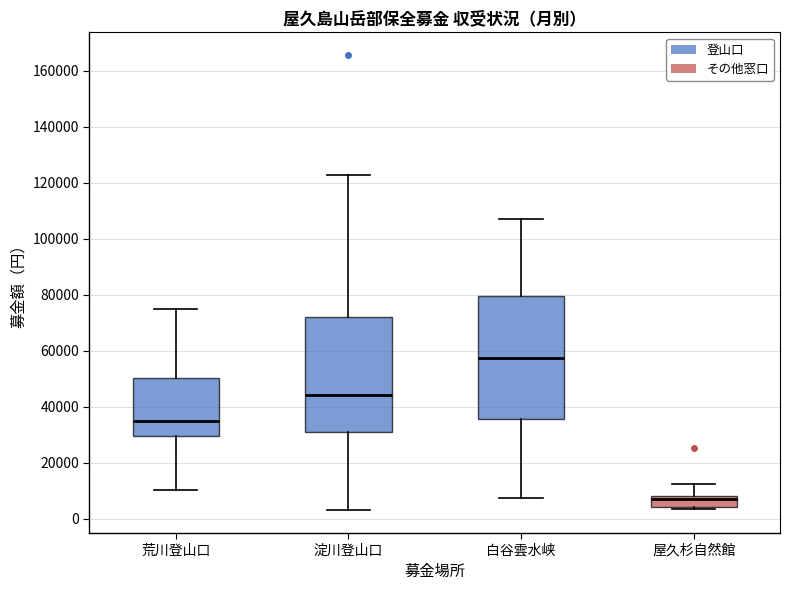

Where is the lower edge of the box for 白谷雲水峡 on the y-axis? The values are not printed on the chart, so give them approximately, as read against the axis.

36000